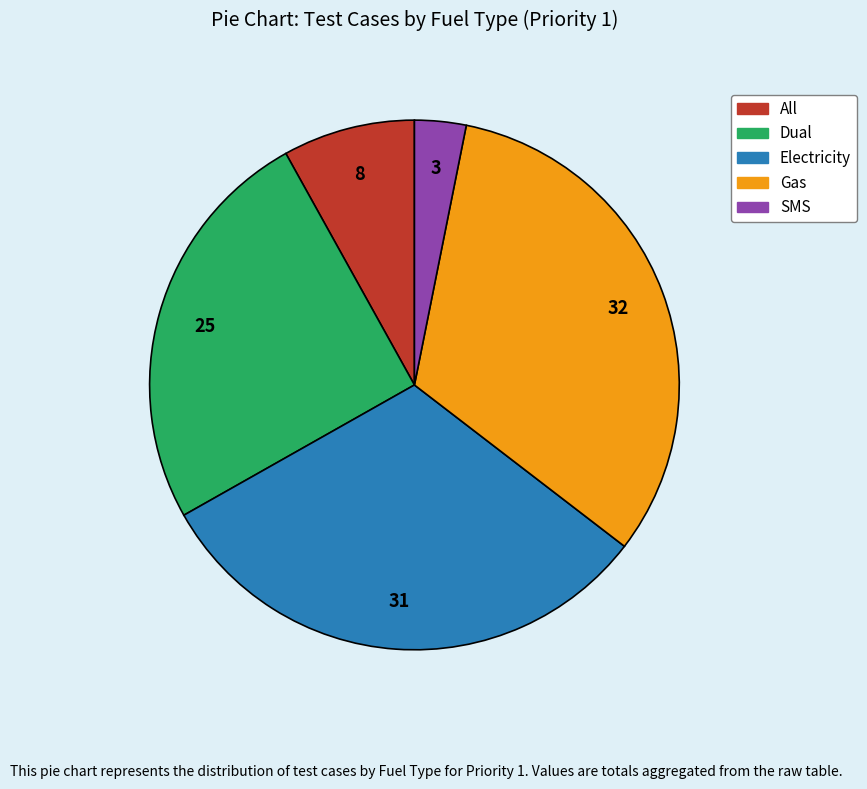

Is SMS the majority of the pie?

No